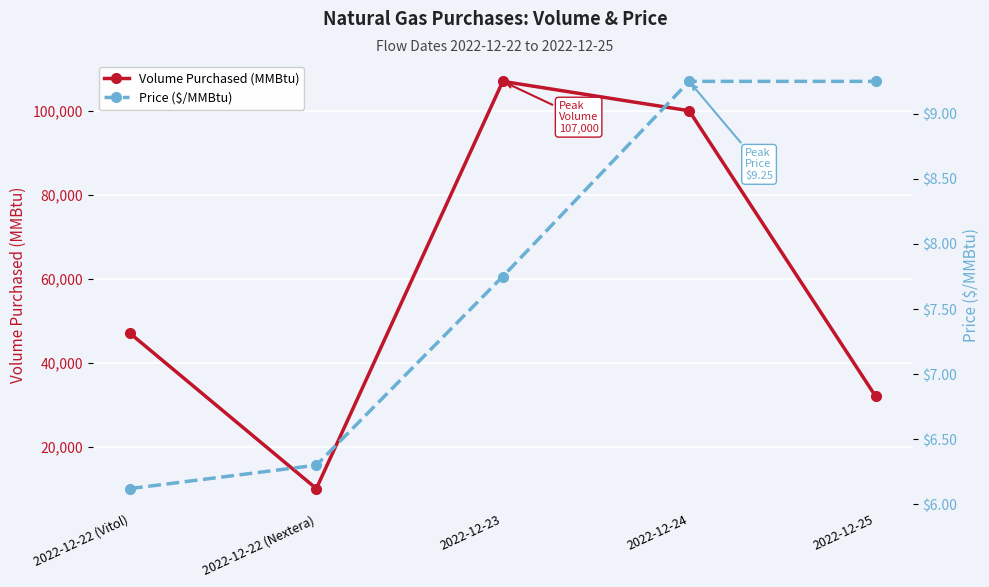

What are all the series names shown in the legend?

Volume Purchased (MMBtu), Price ($/MMBtu)